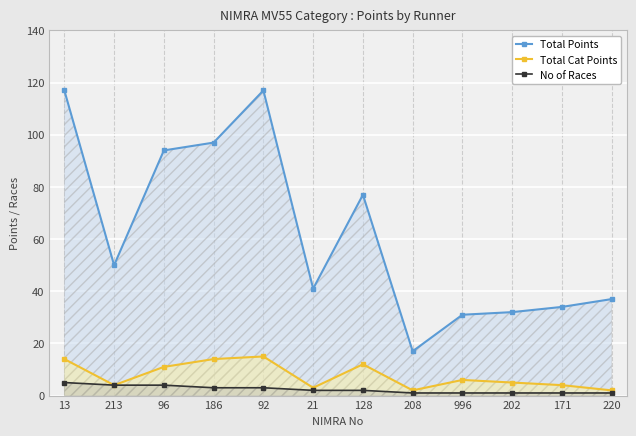

Reading right to left, what are all the values shown in this chart?

Total Points: 37	34	32	31	17	77	41	117	97	94	50	117
Total Cat Points: 2	4	5	6	2	12	3	15	14	11	4	14
No of Races: 1	1	1	1	1	2	2	3	3	4	4	5